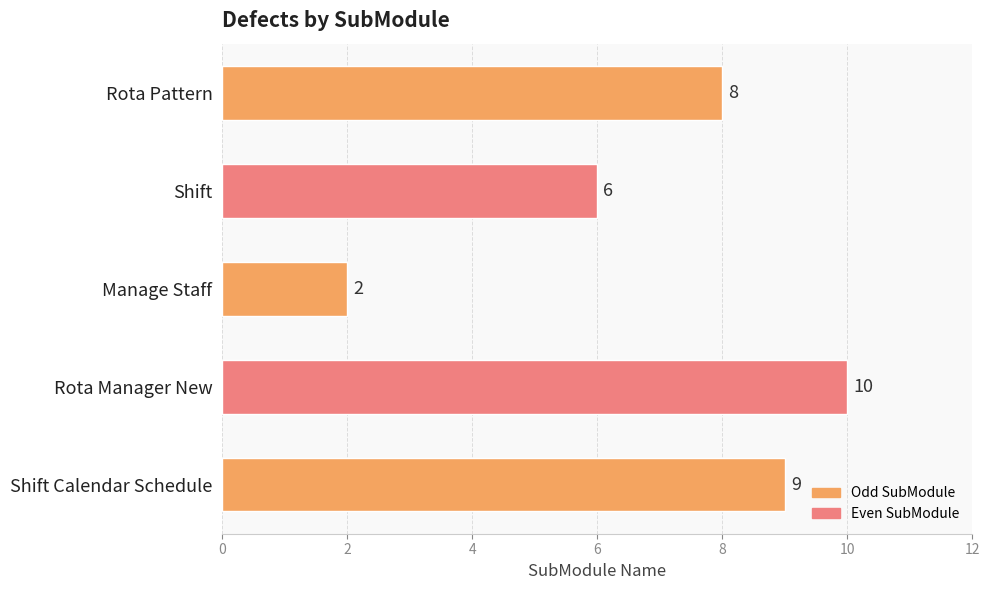

How many data points does each series have?

5